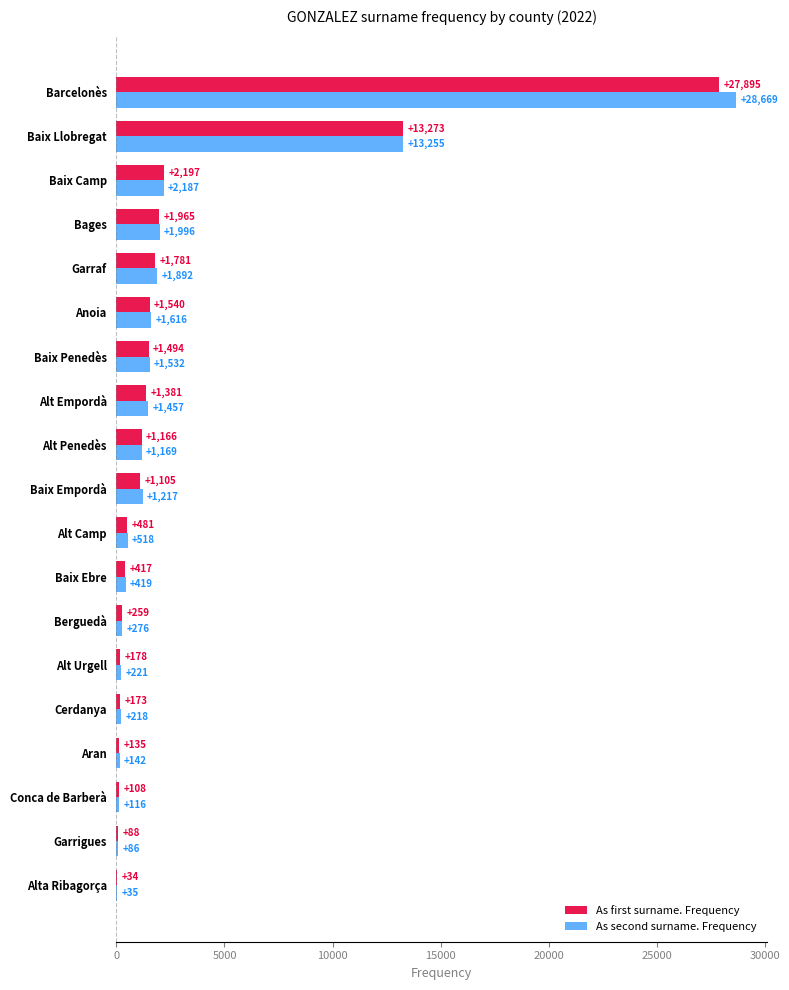

Which series has the largest range (max minus min)?

As second surname. Frequency